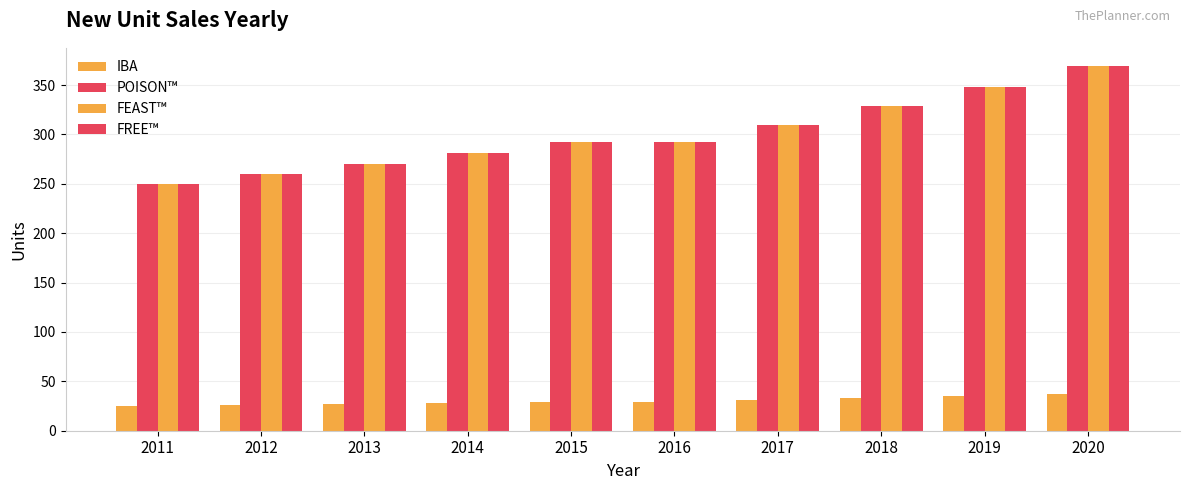

How many bars are there in total?

40